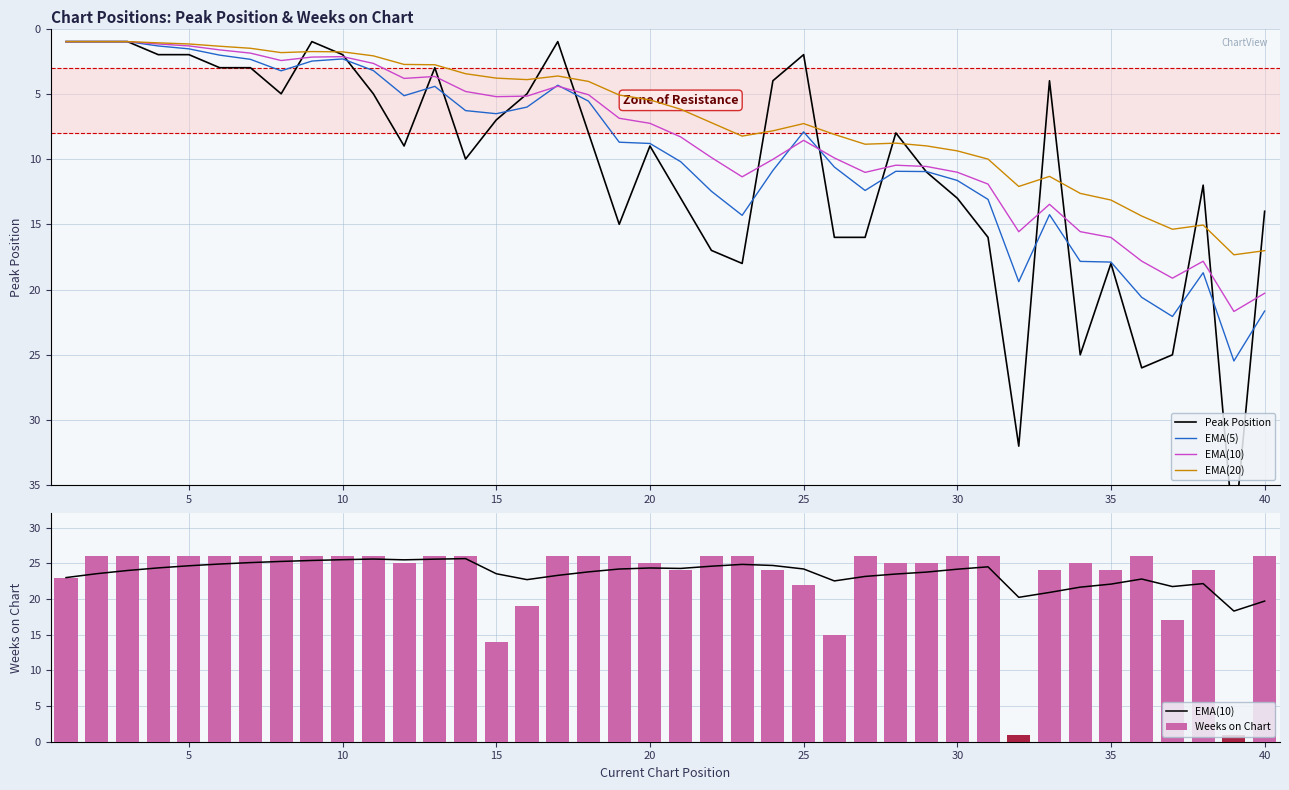

What is the sum of all Weeks on Chart values?

929